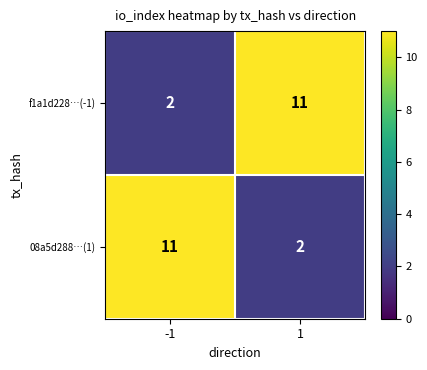

What is the spread (max minus min) of values at 1?

9